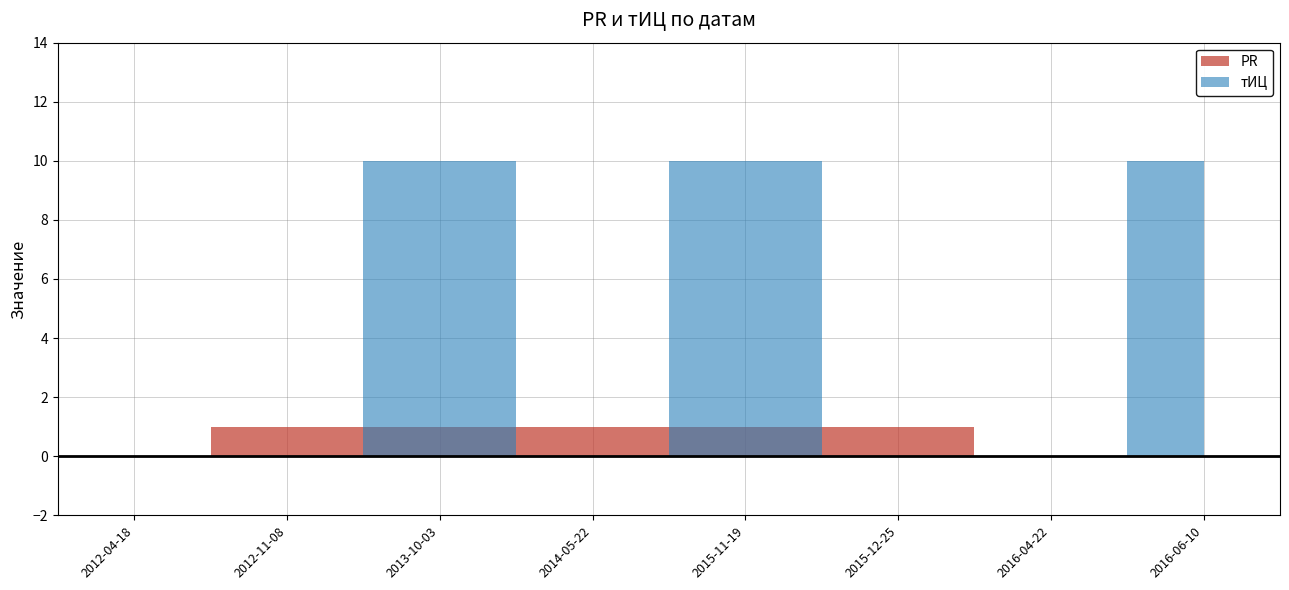

How many тИЦ values are between 0 and 10?

8